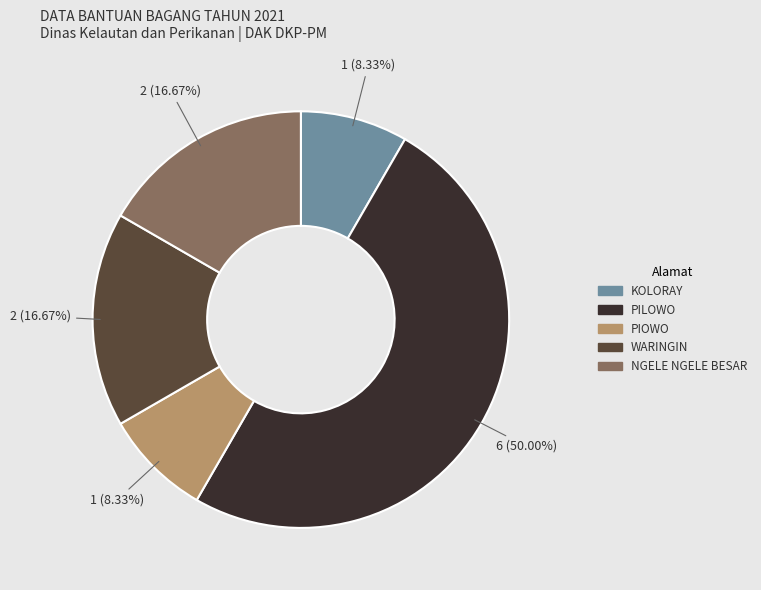

To the nearest percent, what is the average slice percentage?

20%